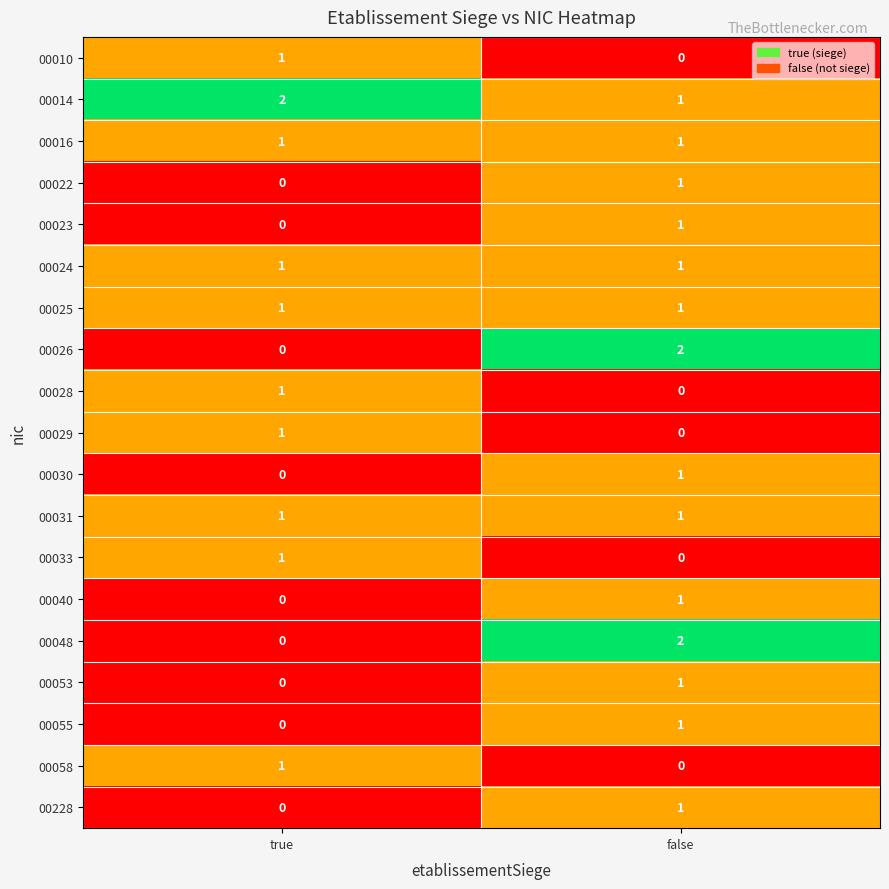

Where is 00048 nearest to the value 1?

true